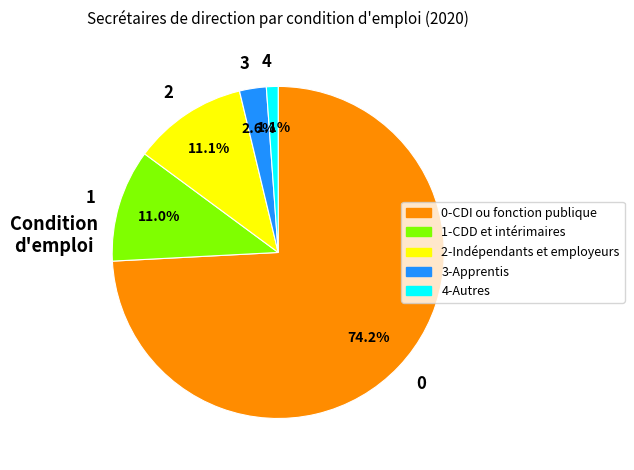

Count the number of slices in the pie.

5